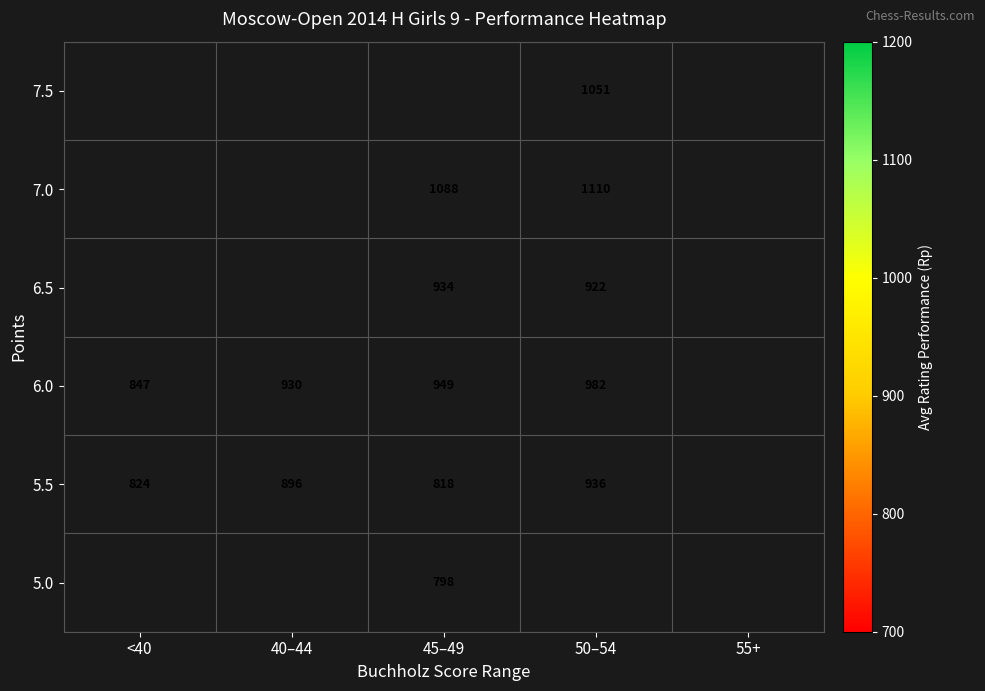

True or false: 5.5 has a value of 936 at 50–54.

True